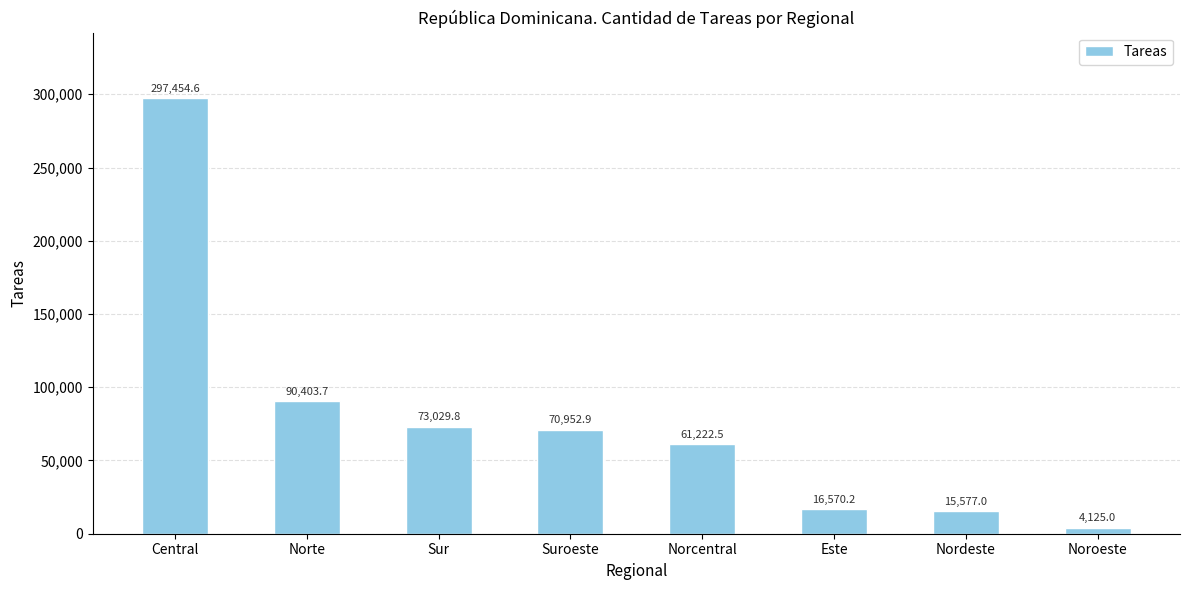

Are the bars grouped side by side (vs. stacked)?

No